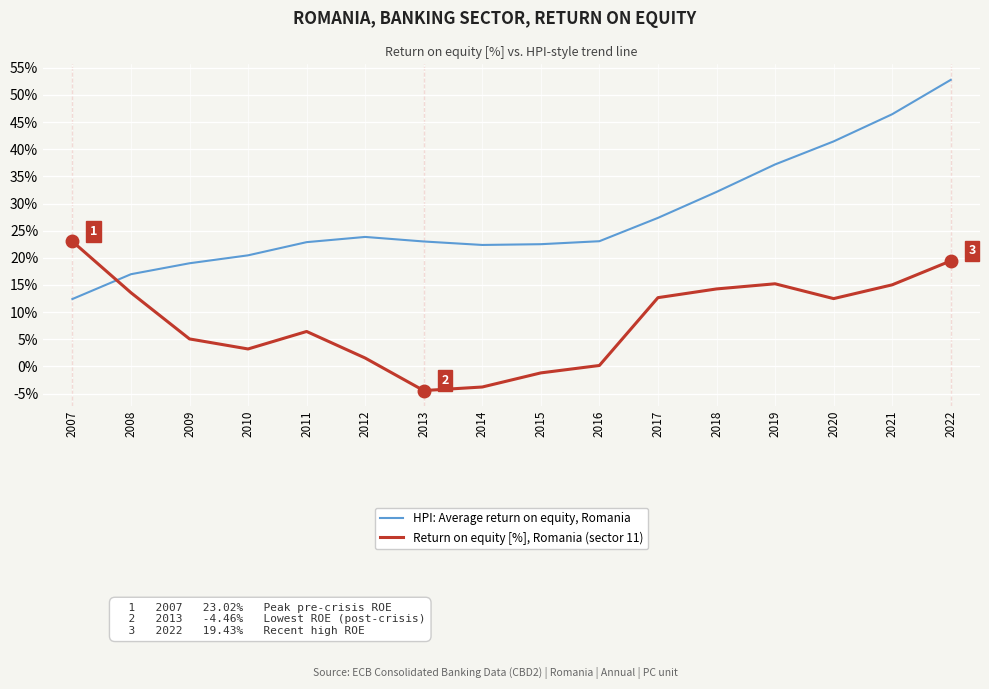

How many interior local valleys does the HPI: Average return on equity, Romania series have?

1